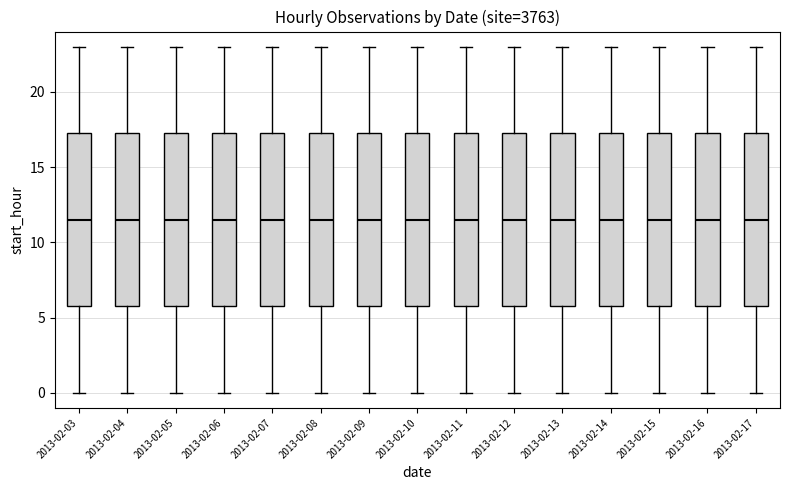

Reading left to right, transcribe this box plot: for each box, give where its median line is, the range the box spans, and where its two whiskers end, as read against the y-axis. The values are not printed on the chart, so give them approximately, as read against the axis.

2013-02-03: median 11.5, box 6.0 to 17.5, whiskers 0.0 to 23.0
2013-02-04: median 11.5, box 6.0 to 17.5, whiskers 0.0 to 23.0
2013-02-05: median 11.5, box 6.0 to 17.5, whiskers 0.0 to 23.0
2013-02-06: median 11.5, box 6.0 to 17.5, whiskers 0.0 to 23.0
2013-02-07: median 11.5, box 6.0 to 17.5, whiskers 0.0 to 23.0
2013-02-08: median 11.5, box 6.0 to 17.5, whiskers 0.0 to 23.0
2013-02-09: median 11.5, box 6.0 to 17.5, whiskers 0.0 to 23.0
2013-02-10: median 11.5, box 6.0 to 17.5, whiskers 0.0 to 23.0
2013-02-11: median 11.5, box 6.0 to 17.5, whiskers 0.0 to 23.0
2013-02-12: median 11.5, box 6.0 to 17.5, whiskers 0.0 to 23.0
2013-02-13: median 11.5, box 6.0 to 17.5, whiskers 0.0 to 23.0
2013-02-14: median 11.5, box 6.0 to 17.5, whiskers 0.0 to 23.0
2013-02-15: median 11.5, box 6.0 to 17.5, whiskers 0.0 to 23.0
2013-02-16: median 11.5, box 6.0 to 17.5, whiskers 0.0 to 23.0
2013-02-17: median 11.5, box 6.0 to 17.5, whiskers 0.0 to 23.0